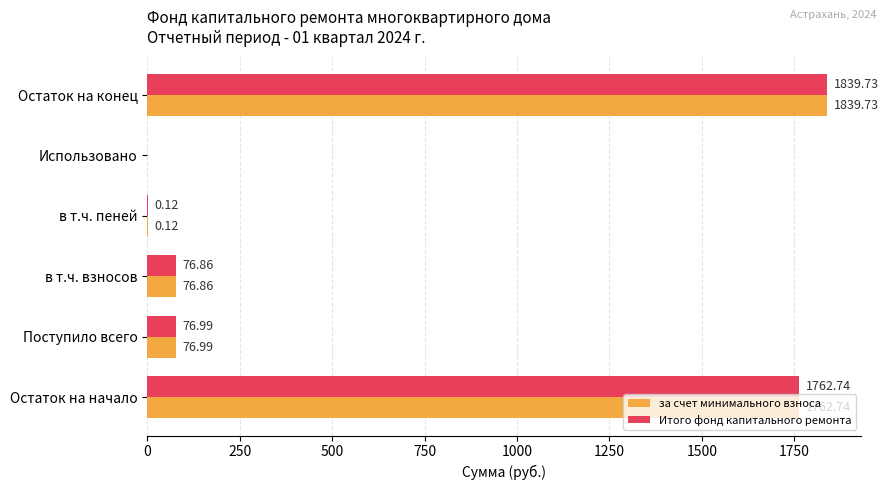

What is the sum of all за счет минимального взноса values?

3756.4